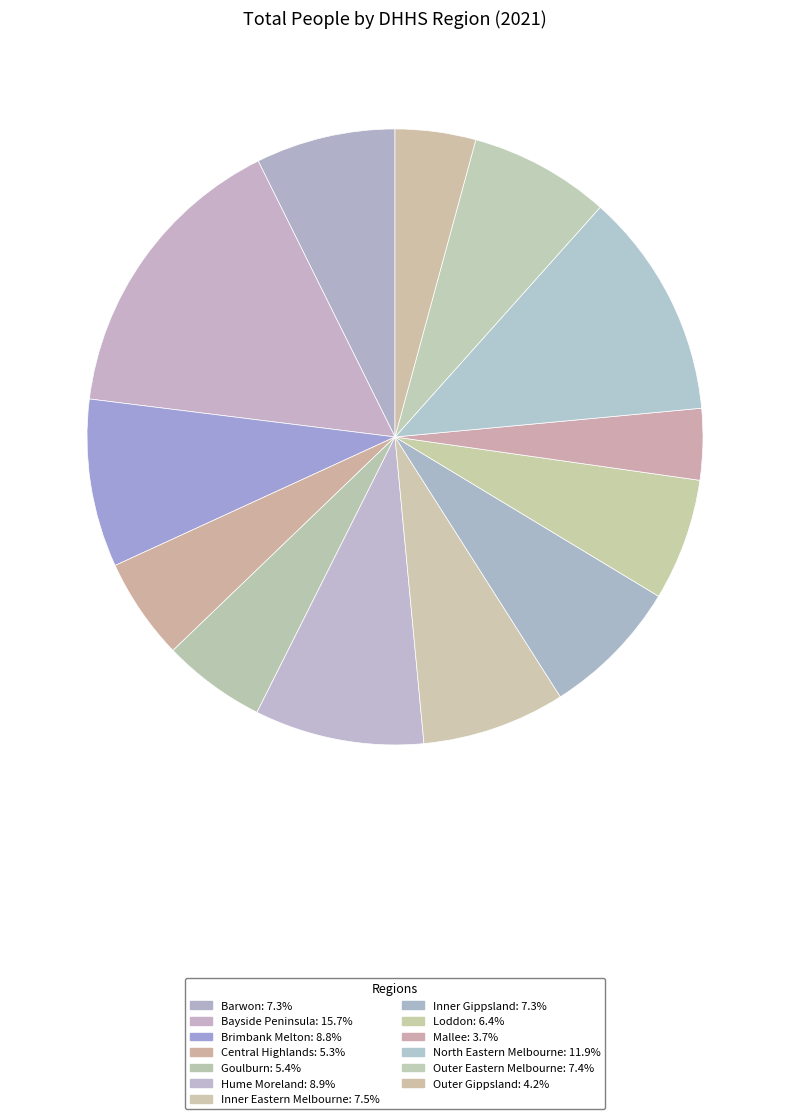

The Inner Gippsland slice represents 1% of the pie. True or false?

False